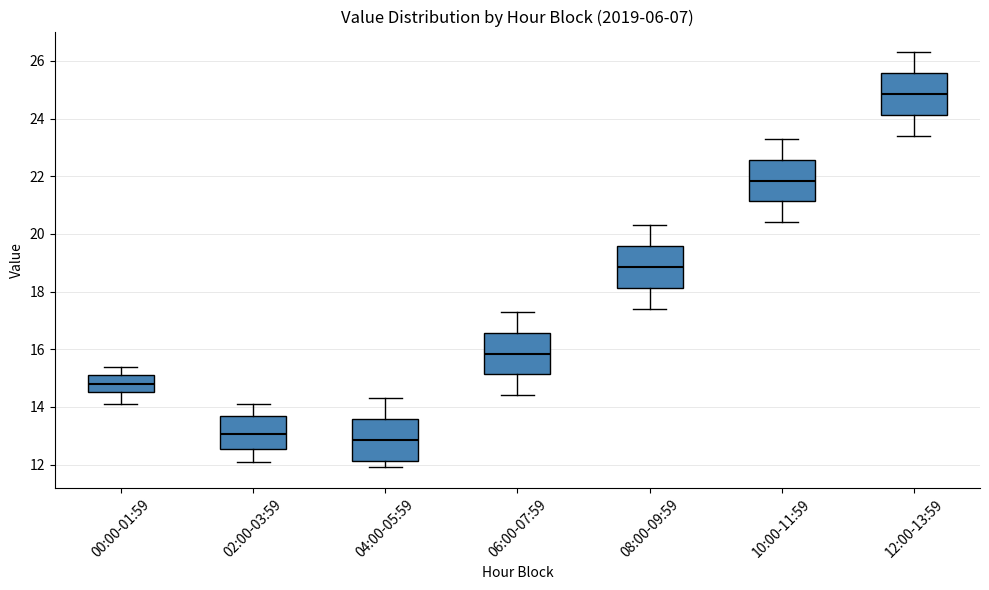

Reading left to right, transcribe this box plot: for each box, give where its median line is, the range the box spans, and where its two whiskers end, as read against the y-axis. The values are not printed on the chart, so give them approximately, as read against the axis.

00:00-01:59: median 14.8, box 14.6 to 15.2, whiskers 14.2 to 15.4
02:00-03:59: median 13.0, box 12.6 to 13.6, whiskers 12.2 to 14.2
04:00-05:59: median 12.8, box 12.2 to 13.6, whiskers 12.0 to 14.4
06:00-07:59: median 15.8, box 15.2 to 16.6, whiskers 14.4 to 17.4
08:00-09:59: median 18.8, box 18.2 to 19.6, whiskers 17.4 to 20.4
10:00-11:59: median 21.8, box 21.2 to 22.6, whiskers 20.4 to 23.4
12:00-13:59: median 24.8, box 24.2 to 25.6, whiskers 23.4 to 26.4